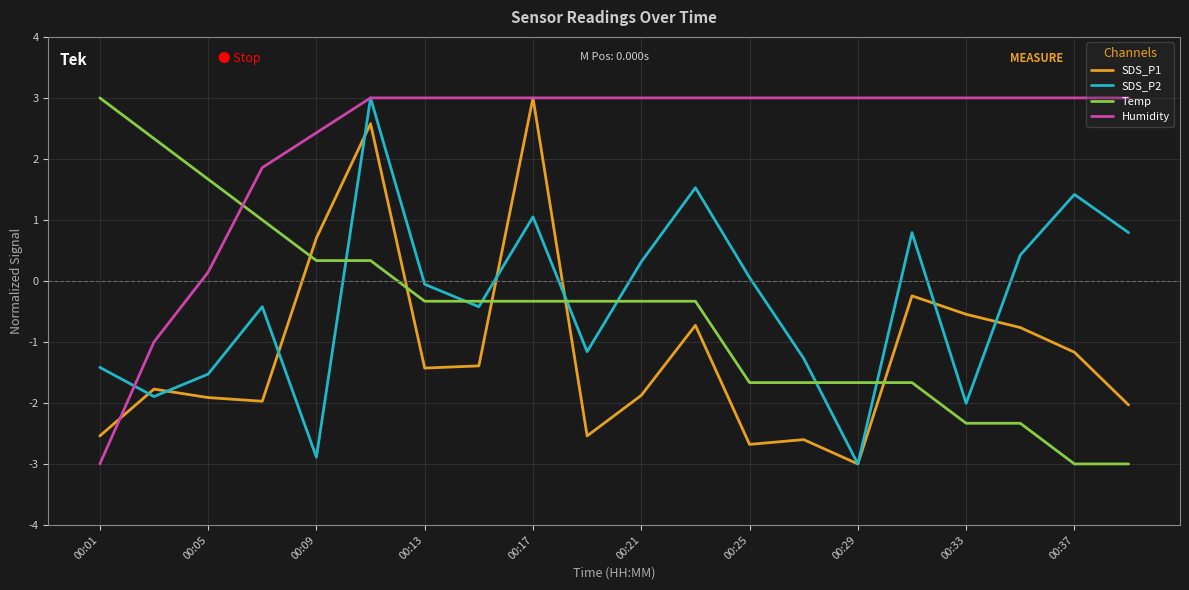

Which series has the largest total across all categories?

Humidity